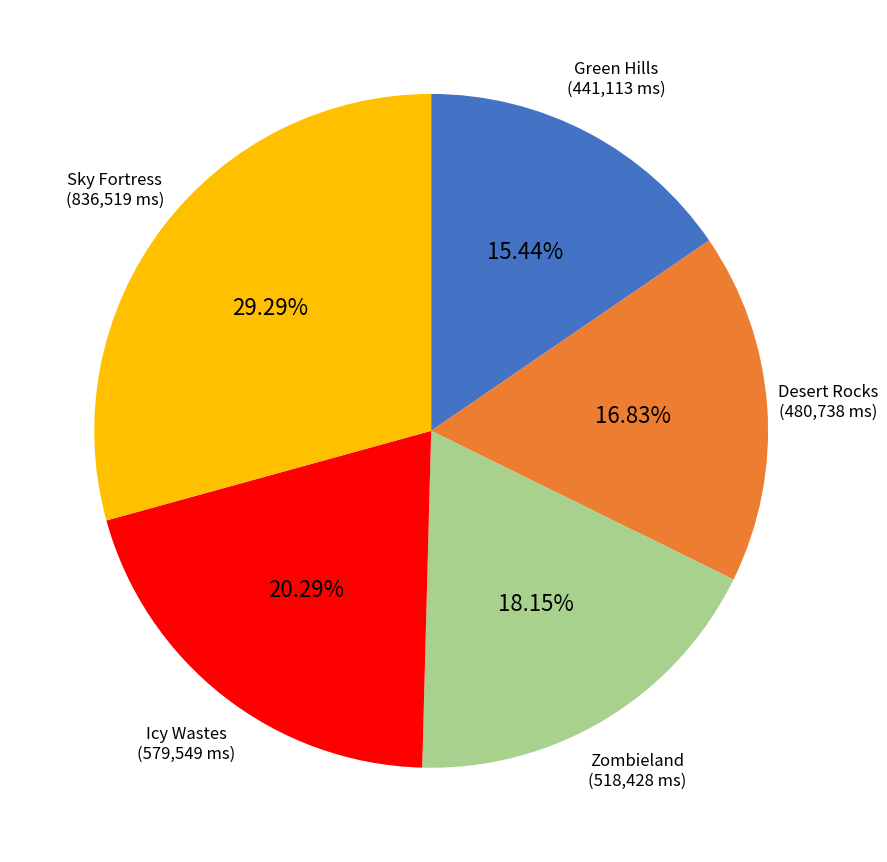

True or false: Icy Wastes accounts for 20% of the total.

True